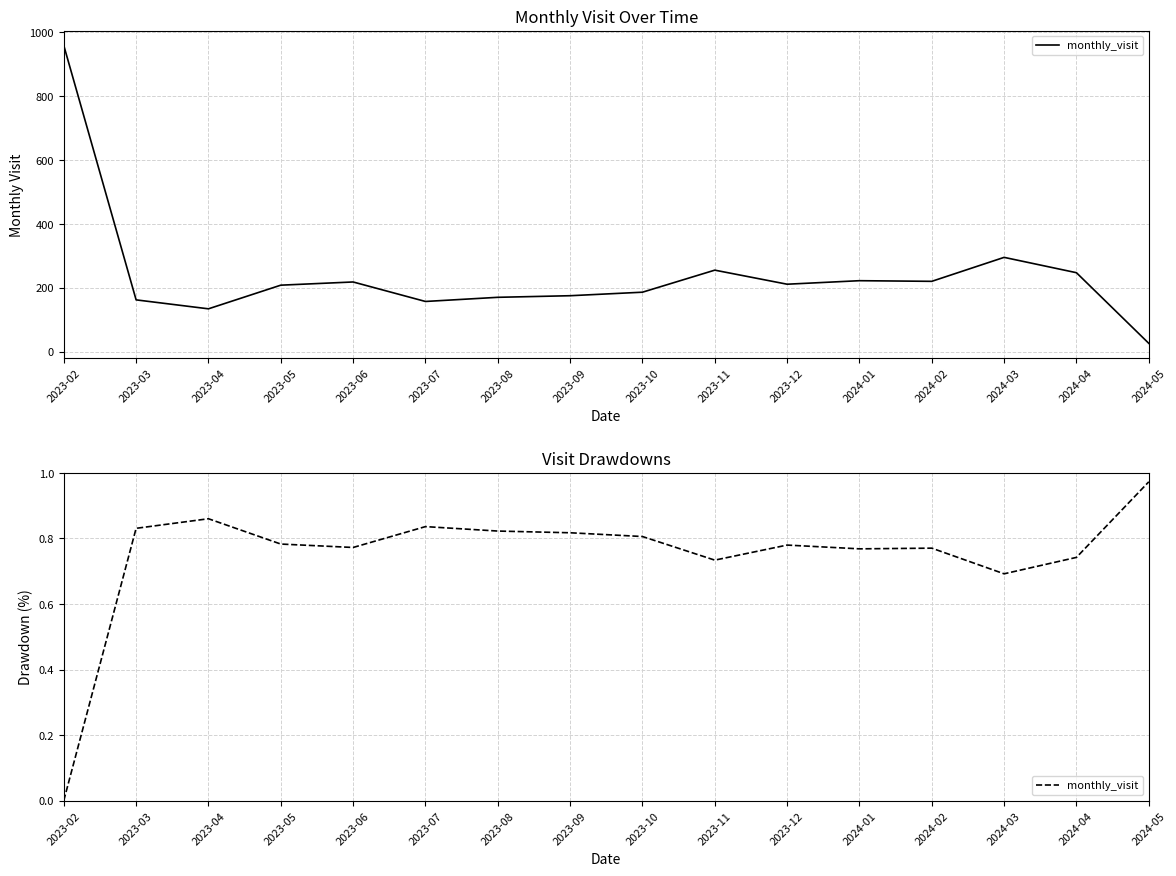

Reading right to left, transcribe all the data shown in this chart.

2024-05=1.0	2024-04=0.7	2024-03=0.7	2024-02=0.8	2024-01=0.8	2023-12=0.8	2023-11=0.7	2023-10=0.8	2023-09=0.8	2023-08=0.8	2023-07=0.8	2023-06=0.8	2023-05=0.8	2023-04=0.9	2023-03=0.8	2023-02=0.0